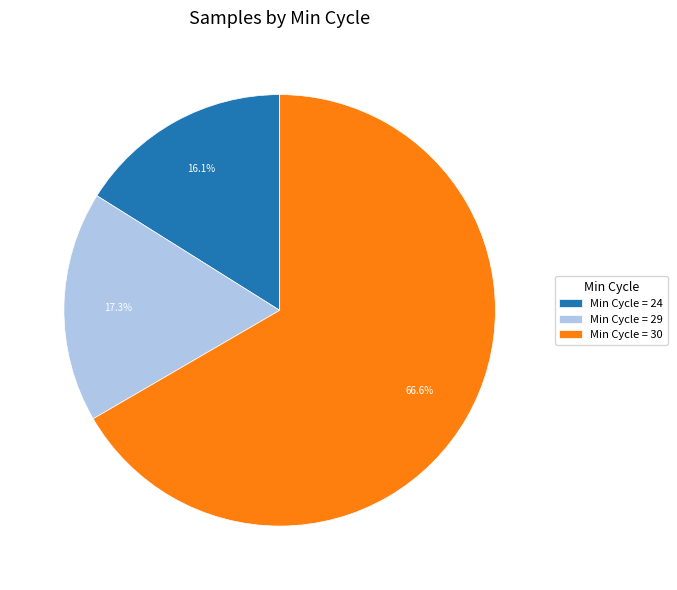

Count the number of slices in the pie.

3